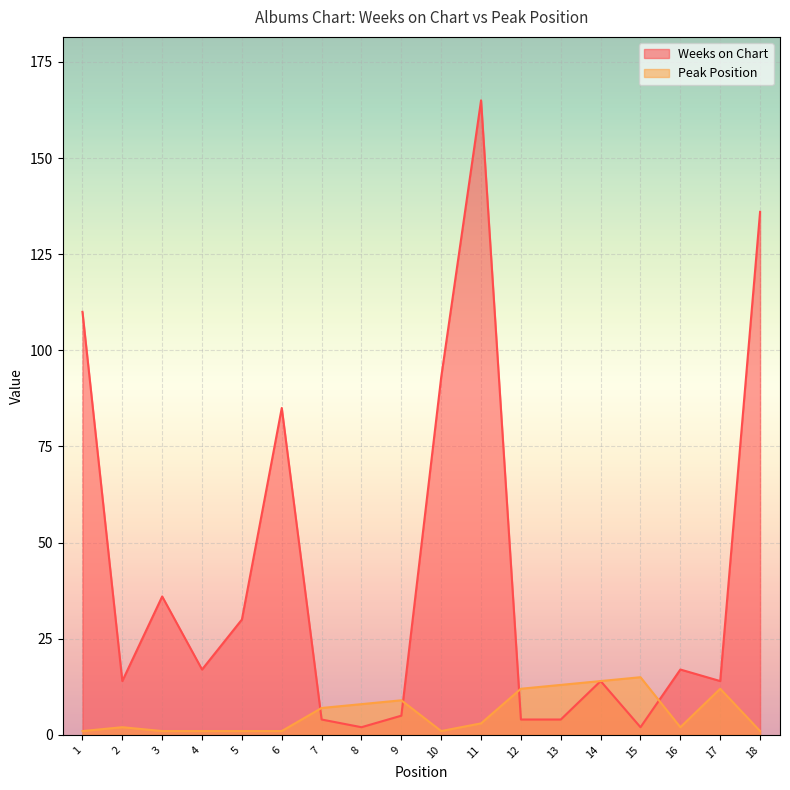

Is it true that Weeks on Chart equals 110 at 1?

True